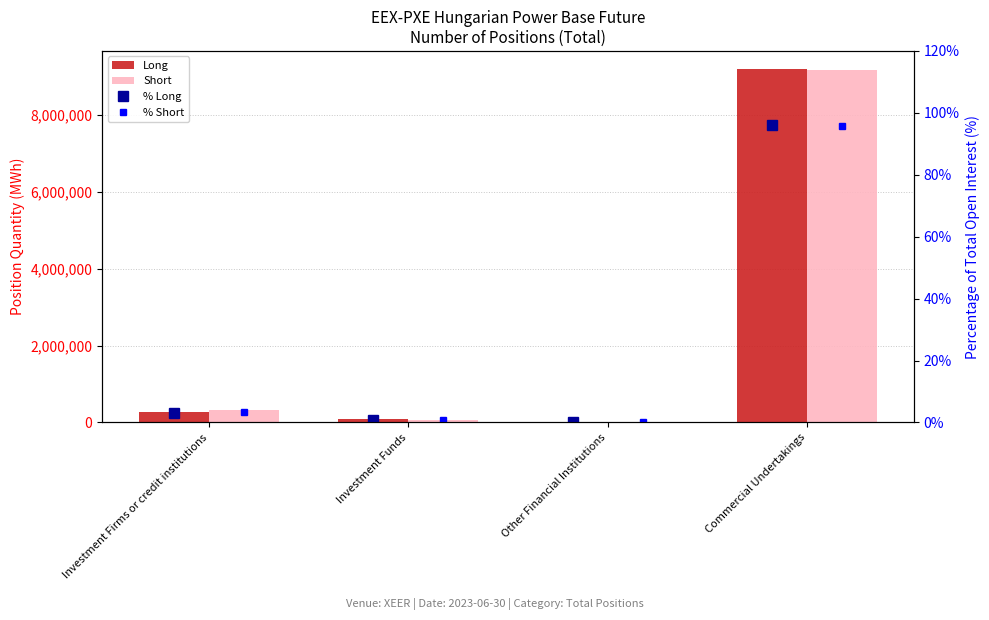

Reading right to left, transcribe all the data shown in this chart.

Long: 9194993.0	0.0	81681.0	284421.0
Short: 9156636.0	0.0	71976.0	332483.0
% Long: 96.2	0.0	0.8	3.0
% Short: 95.8	0.0	0.8	3.5